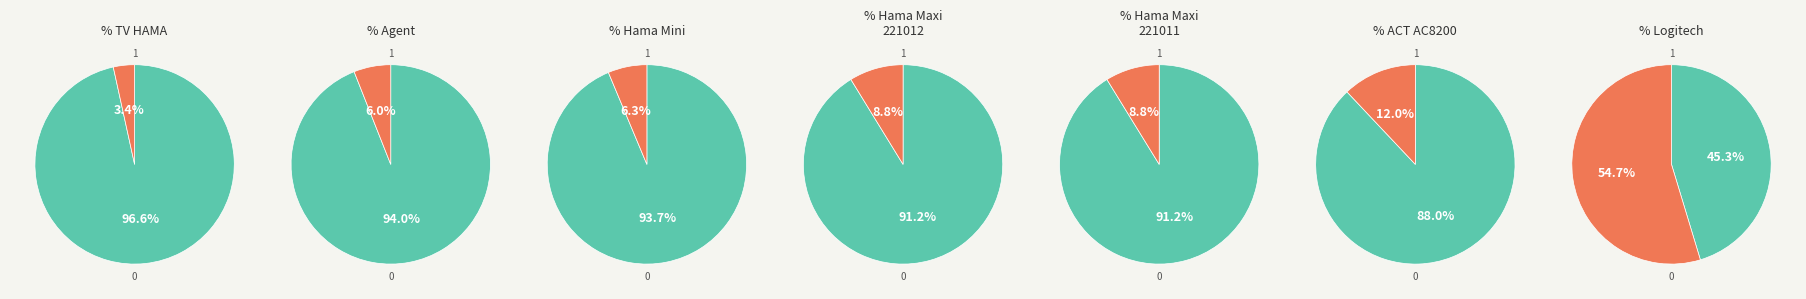

What percentage is NOT represented by Допълнителни крачета ACT AC8200?

88.0%